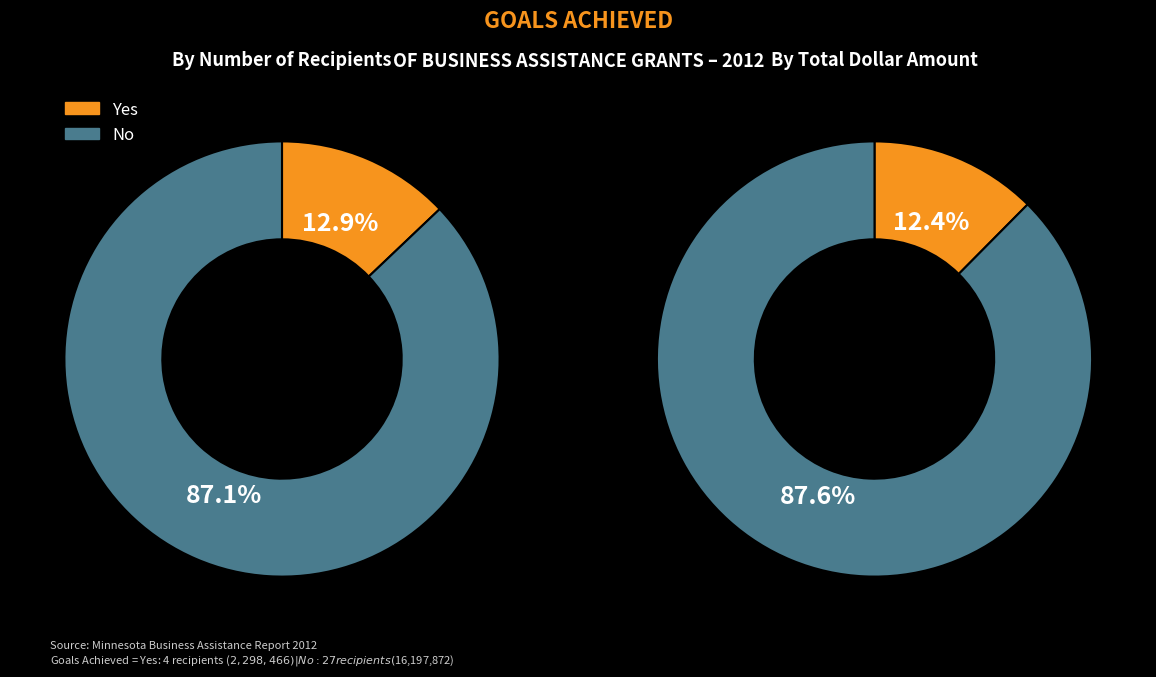

Which category has the smallest portion of the pie?

Yes